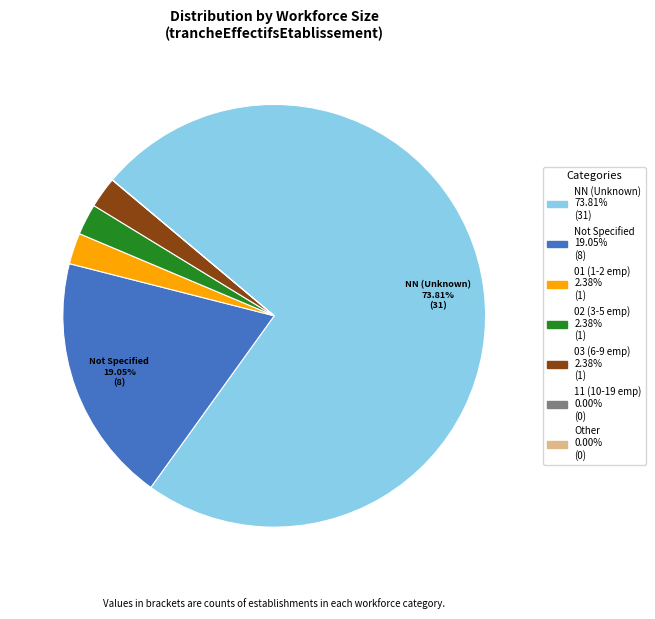

To the nearest percent, what is the difference between the largest and smallest slice percentages?

74%